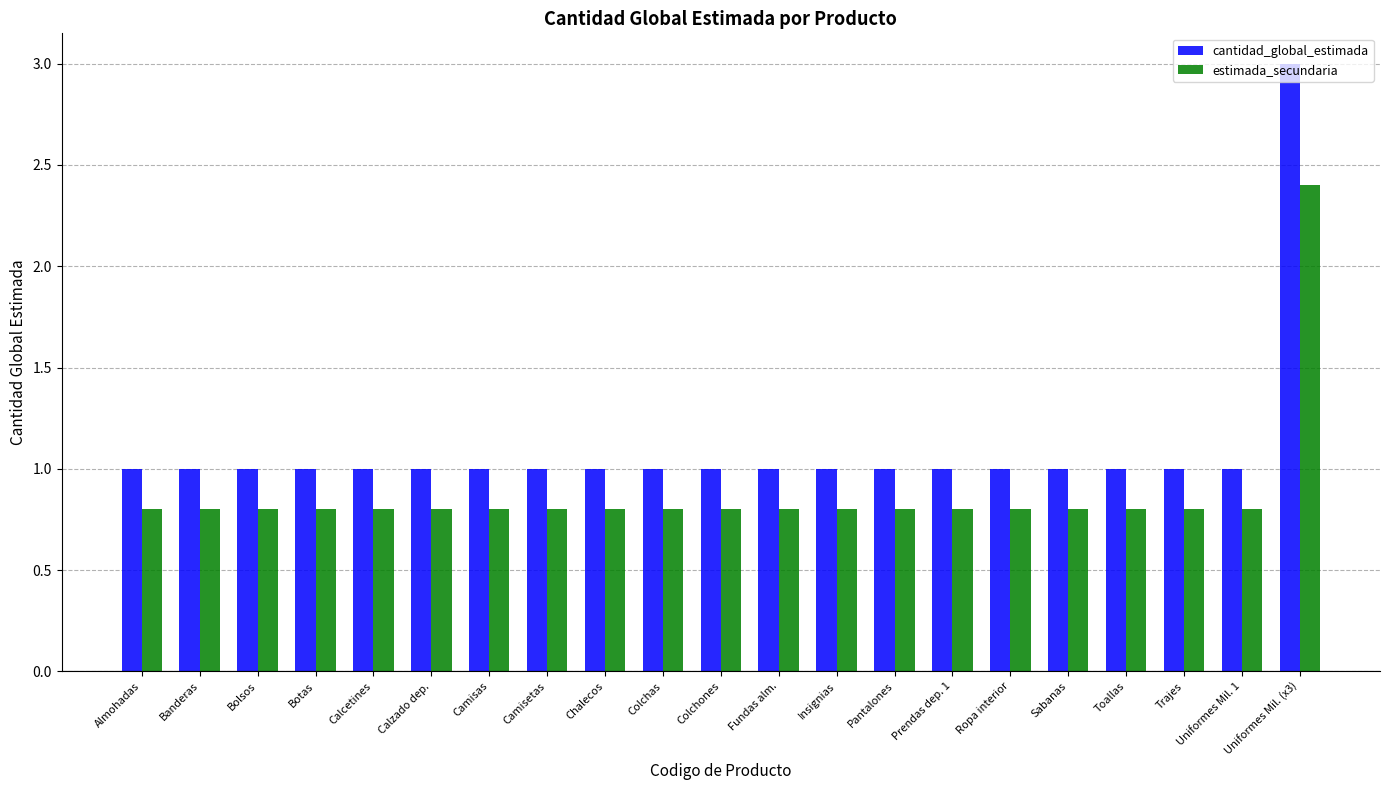

Read the cantidad_global_estimada value at Calcetines.

1.0